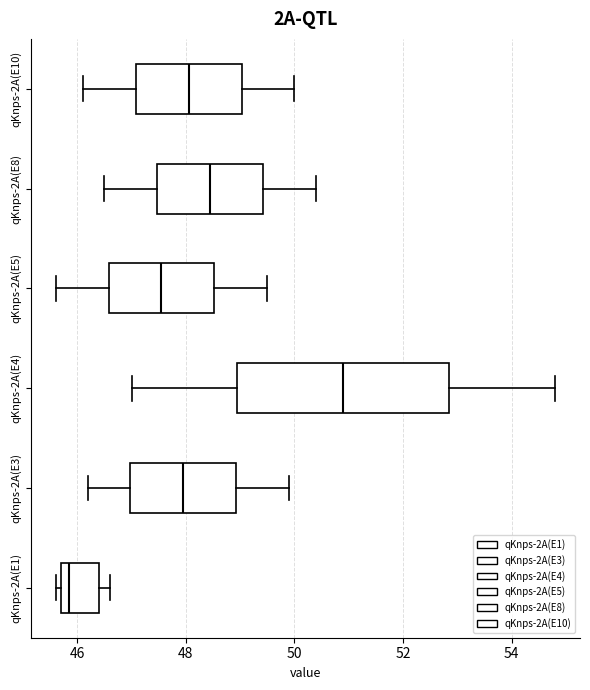

Reading bottom to top, read every box against the x-axis: the position of its median line, the range the box covers, and the ends of its whiskers. The values are not printed on the chart, so give them approximately, as read against the axis.

qKnps-2A(E1): median 45.8 (just right of the box's left edge), box 45.8 to 46.4, whiskers 45.6 to 46.6
qKnps-2A(E3): median 48.0, box 47.0 to 49.0, whiskers 46.2 to 50.0
qKnps-2A(E4): median 51.0, box 49.0 to 52.8, whiskers 47.0 to 54.8
qKnps-2A(E5): median 47.6, box 46.6 to 48.6, whiskers 45.6 to 49.6
qKnps-2A(E8): median 48.4, box 47.4 to 49.4, whiskers 46.6 to 50.4
qKnps-2A(E10): median 48.0, box 47.0 to 49.0, whiskers 46.2 to 50.0